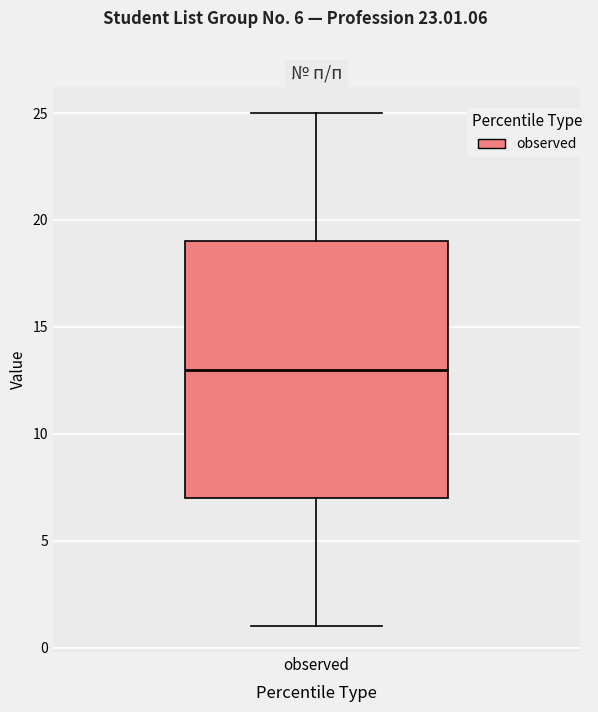

Where does the upper whisker of the box for observed end on the y-axis? The values are not printed on the chart, so give them approximately, as read against the axis.

25